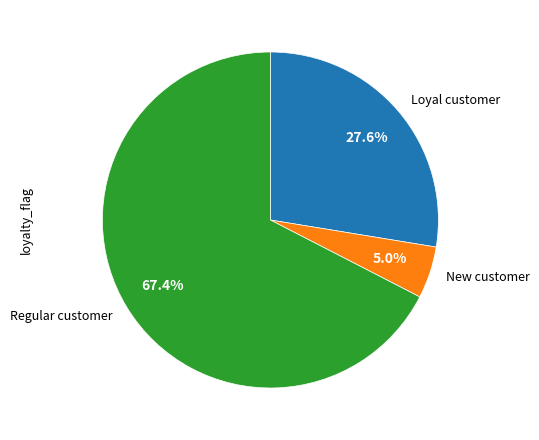

What is the smallest slice in the pie chart?

New customer